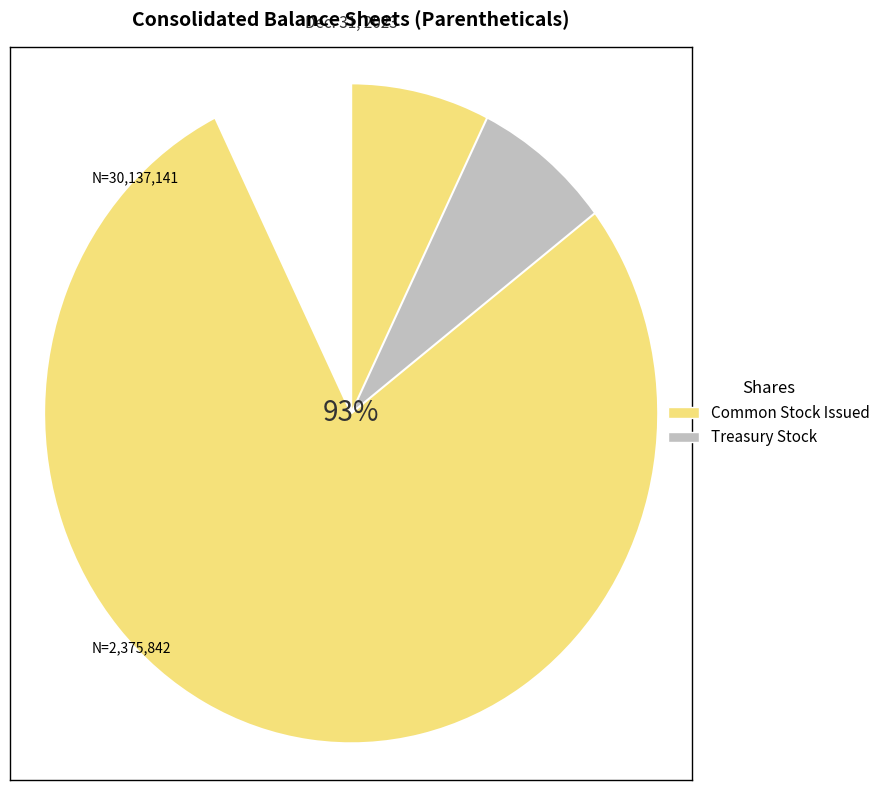

What percentage is the Common Stock Issued slice, to the nearest percent?

93%